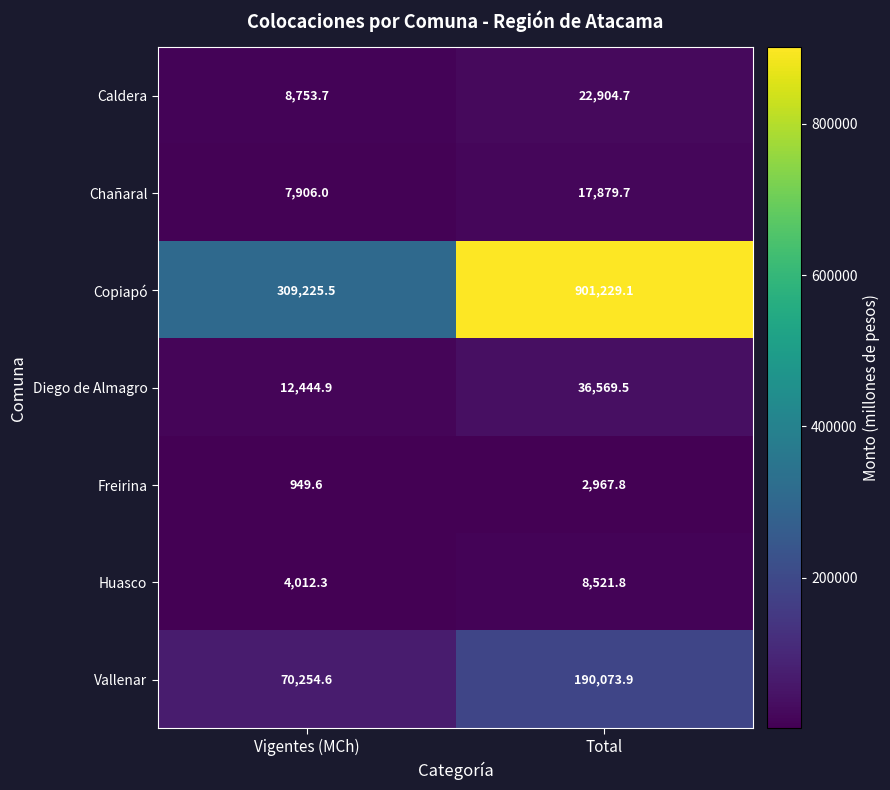

Reading left to right, list all the values displayed in this chart.

Caldera: Vigentes (MCh)=8753.7	Total=22904.7
Chañaral: Vigentes (MCh)=7906.0	Total=17879.7
Copiapó: Vigentes (MCh)=309225.5	Total=901229.1
Diego de Almagro: Vigentes (MCh)=12444.9	Total=36569.5
Freirina: Vigentes (MCh)=949.6	Total=2967.8
Huasco: Vigentes (MCh)=4012.3	Total=8521.8
Vallenar: Vigentes (MCh)=70254.6	Total=190073.9